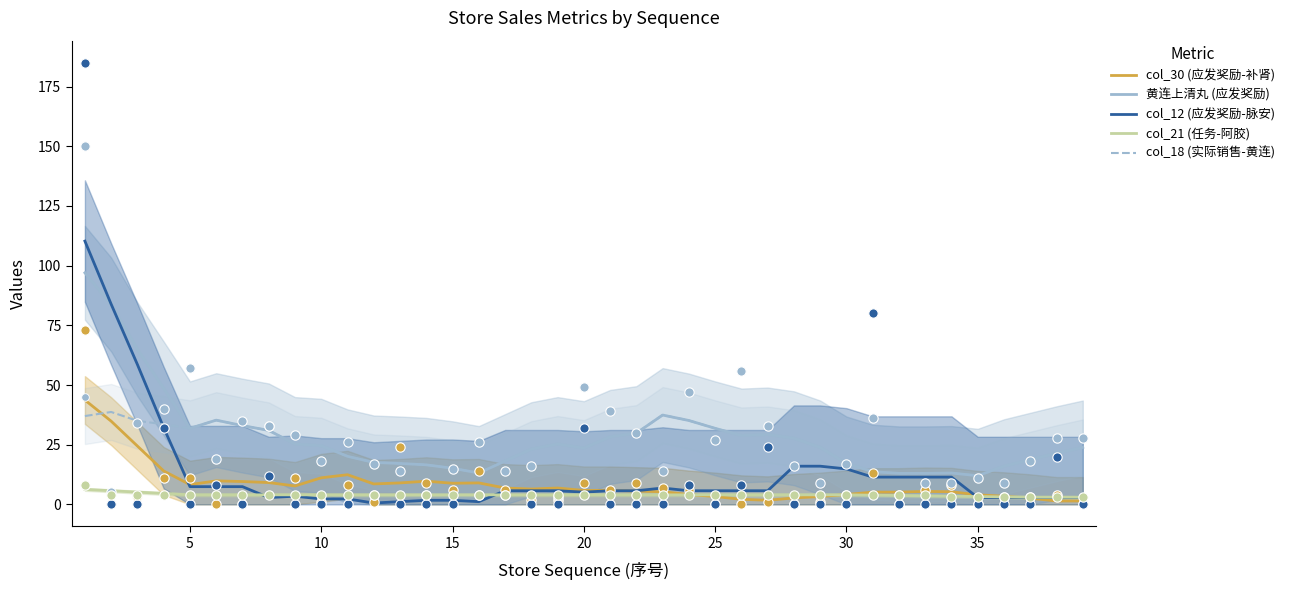

True or false: col_30 (应发奖励-补肾) and 黄连上清丸 (应发奖励) intersect in this chart.

False